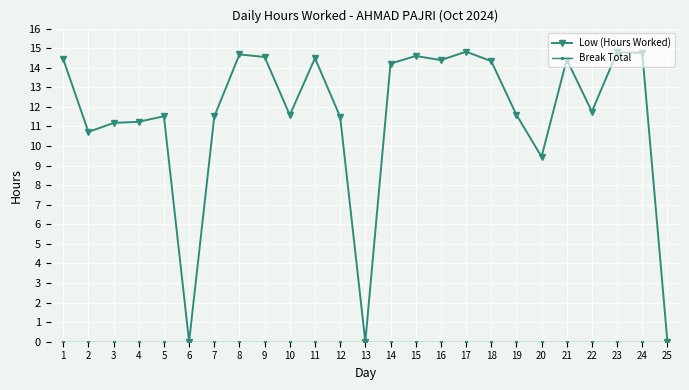

How many lines are shown in the chart?

2